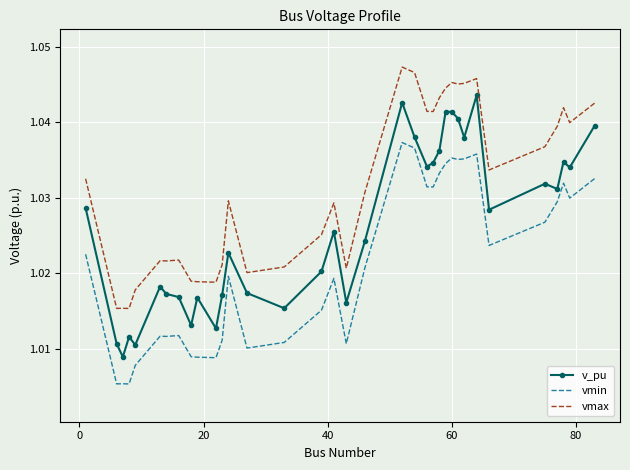

Which series has the largest total across all categories?

vmax